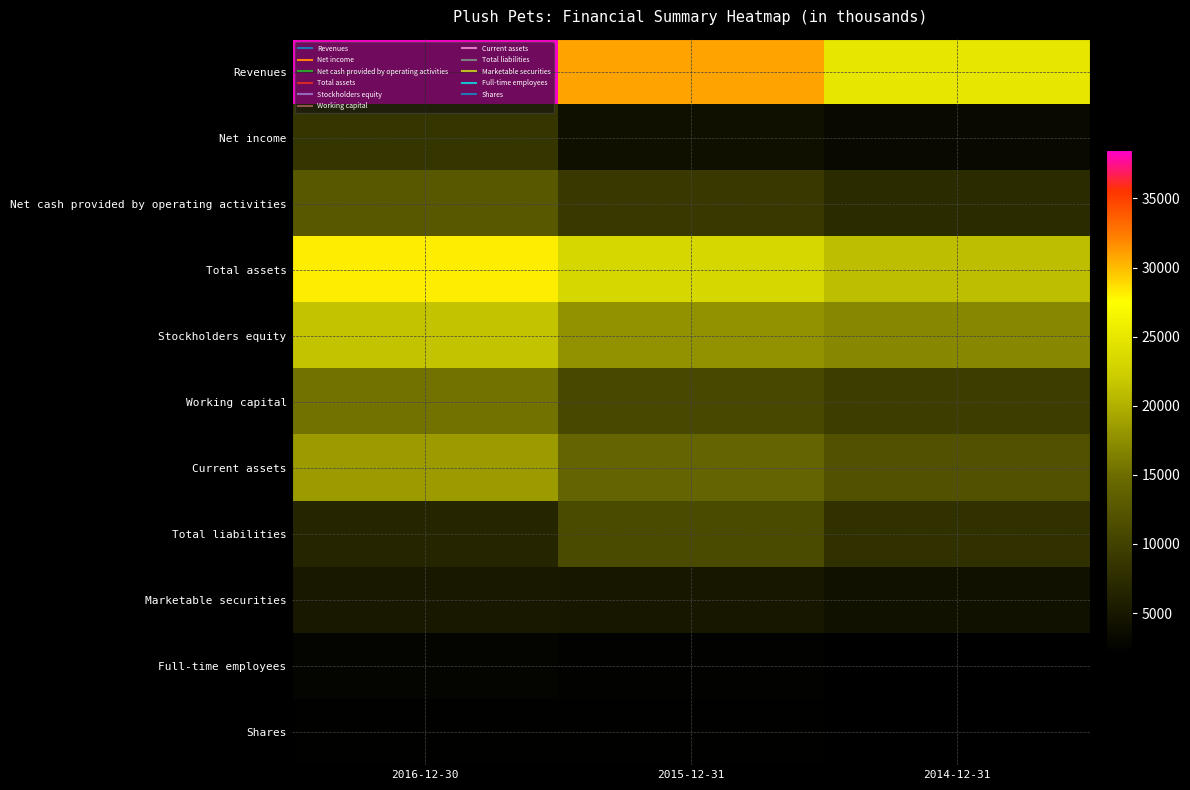

Which series changed the most between 2016-12-30 and 2015-12-31?

Revenues